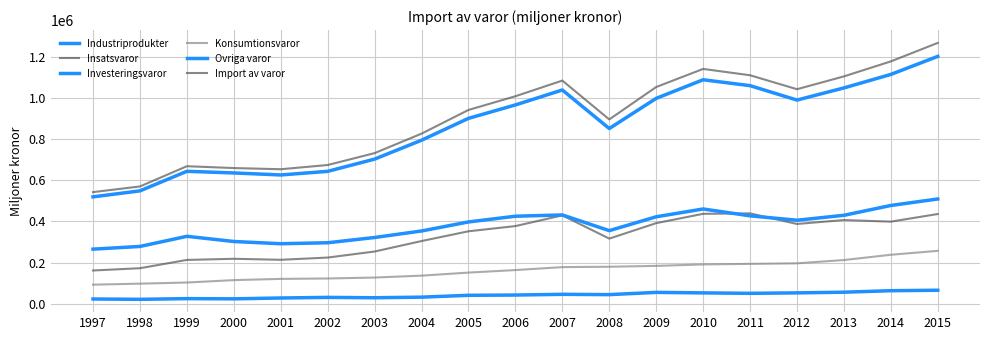

True or false: Ovriga varor has more than 1 interior local peaks.

True